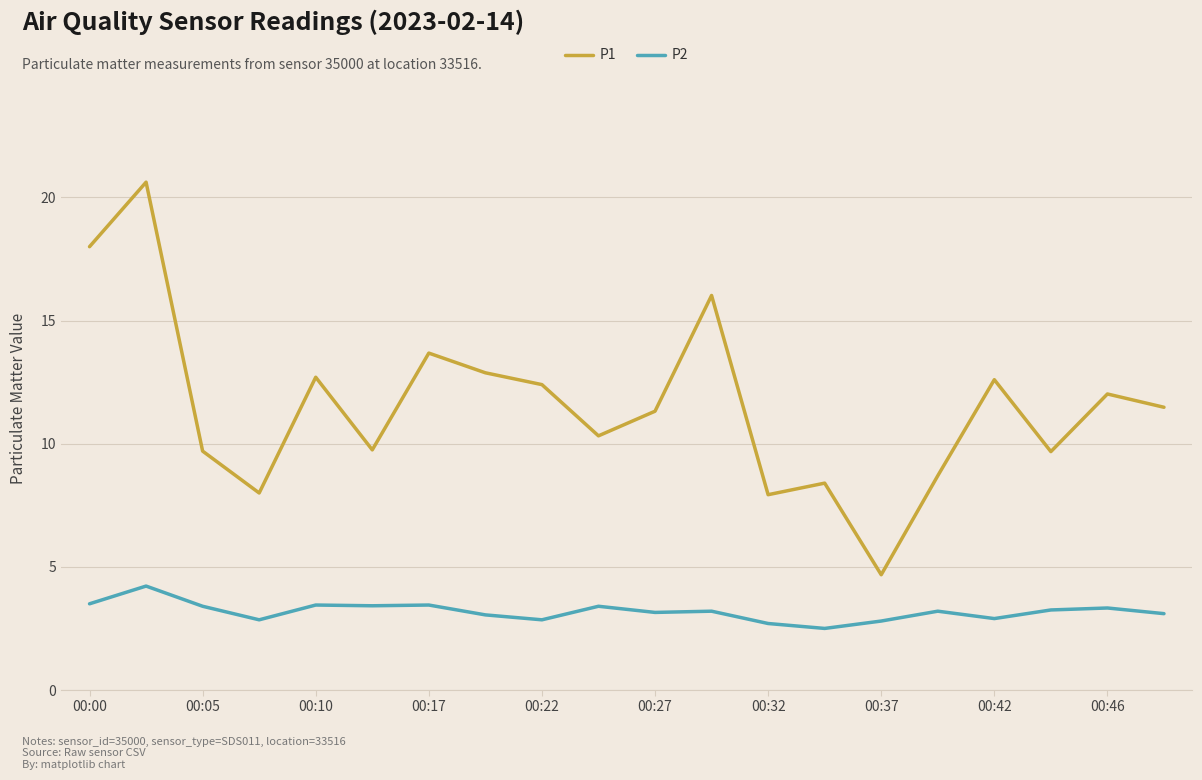

Rank the series by their maximum value, from highest to lowest.

P1, P2